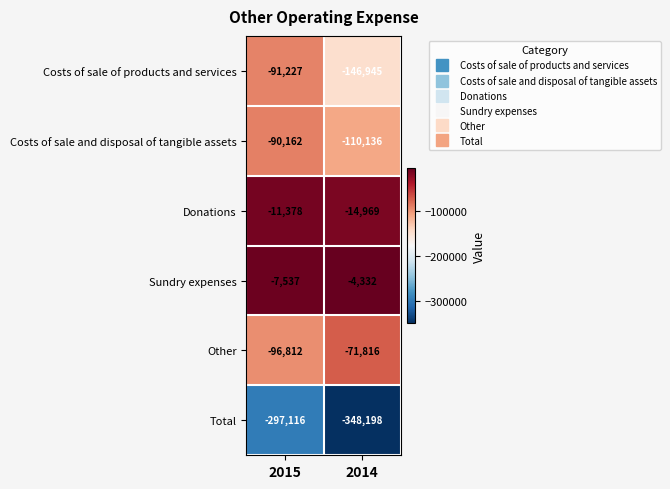

Which series changed the most between 2015 and 2014?

Costs of sale of products and services